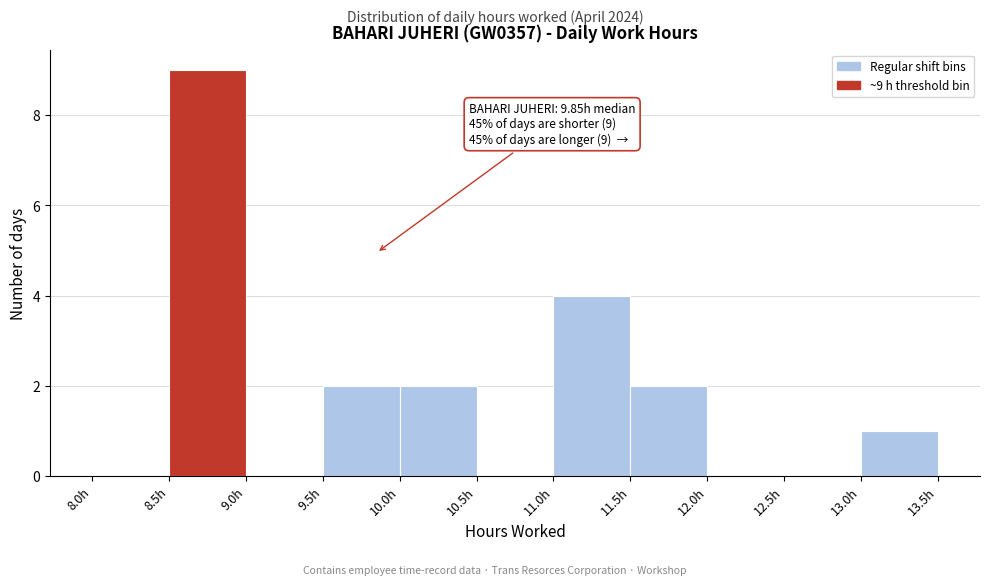

Which range on the x-axis has the tallest bar?

8.5 to 9.0